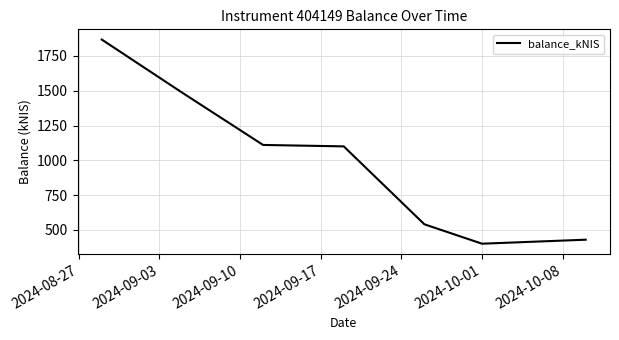

What is the maximum value shown in the chart?

1868.1